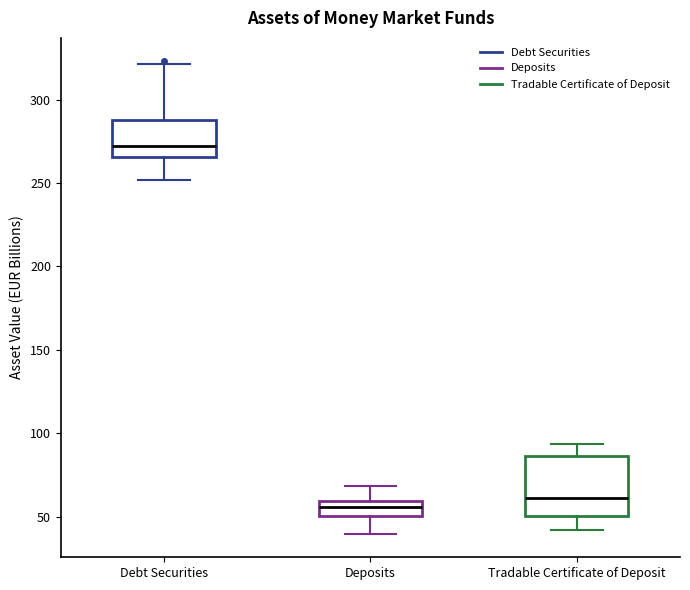

Where does the upper whisker of the box for Tradable Certificate of Deposit end on the y-axis? The values are not printed on the chart, so give them approximately, as read against the axis.

95